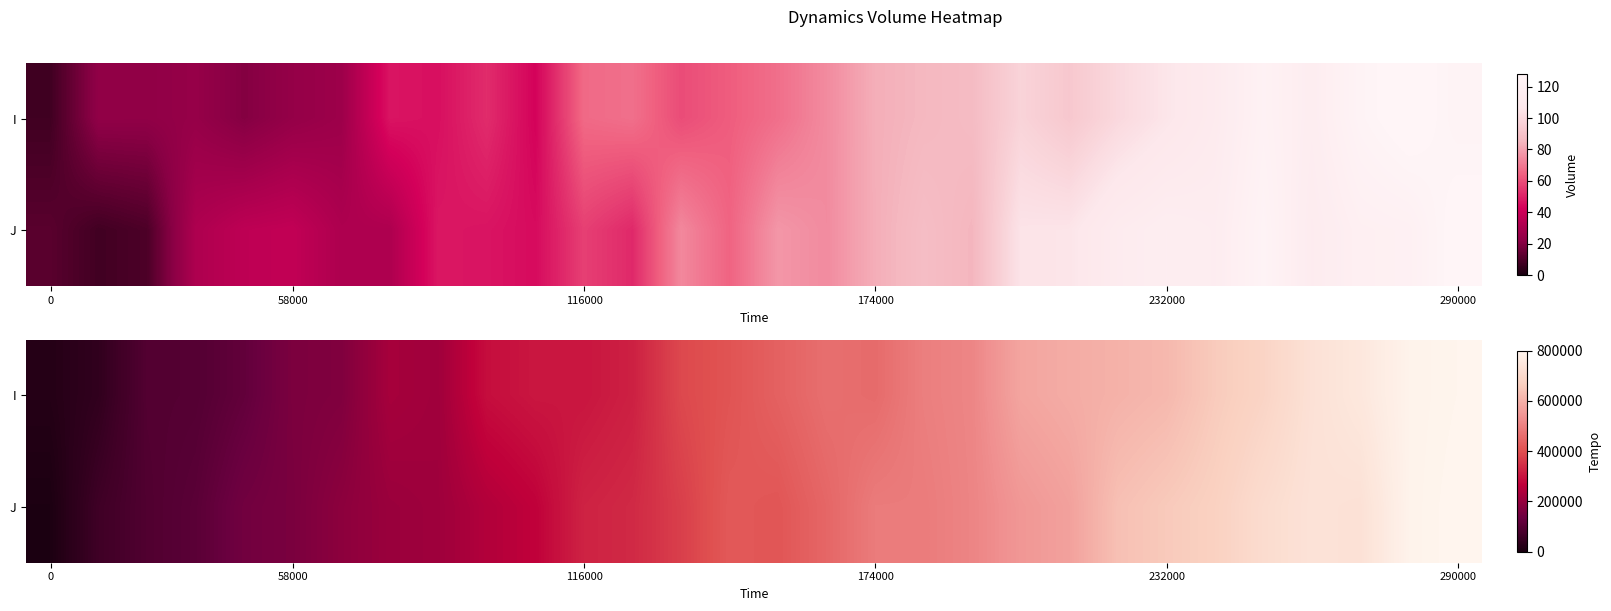

What is the total value across all series at 232000?

1270250.6